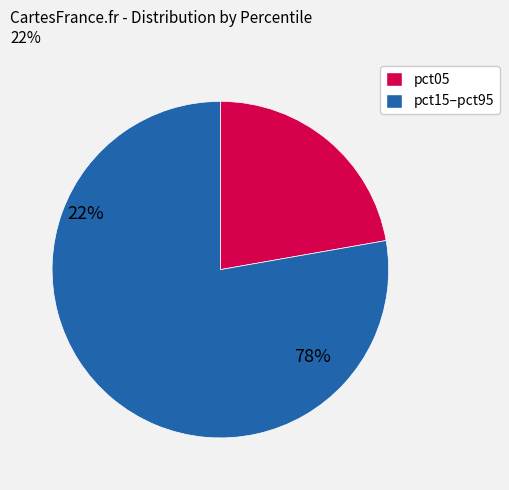

Does any single category account for the majority?

Yes